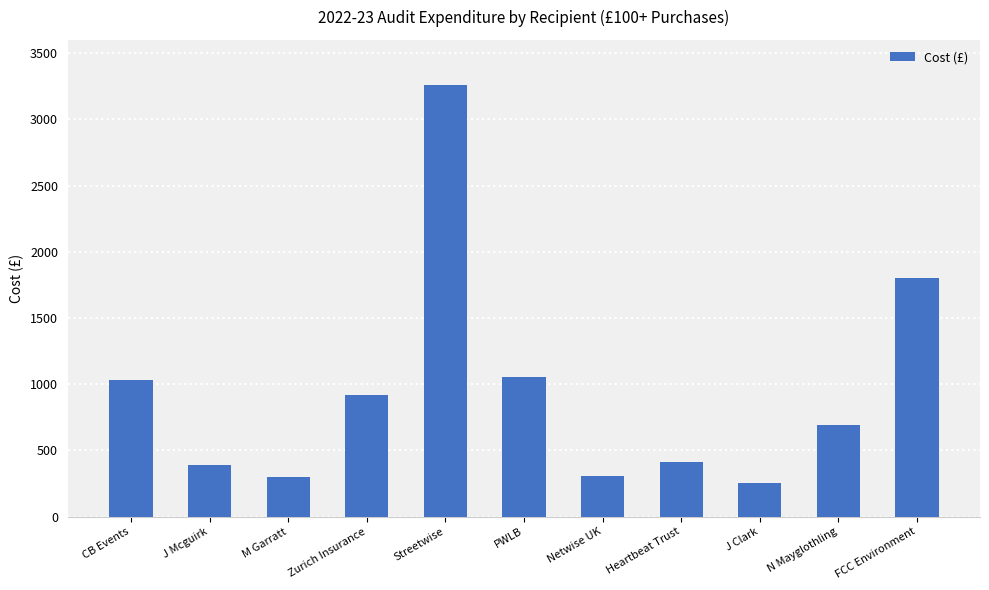

True or false: the data shows 306.0 at Netwise UK.

True